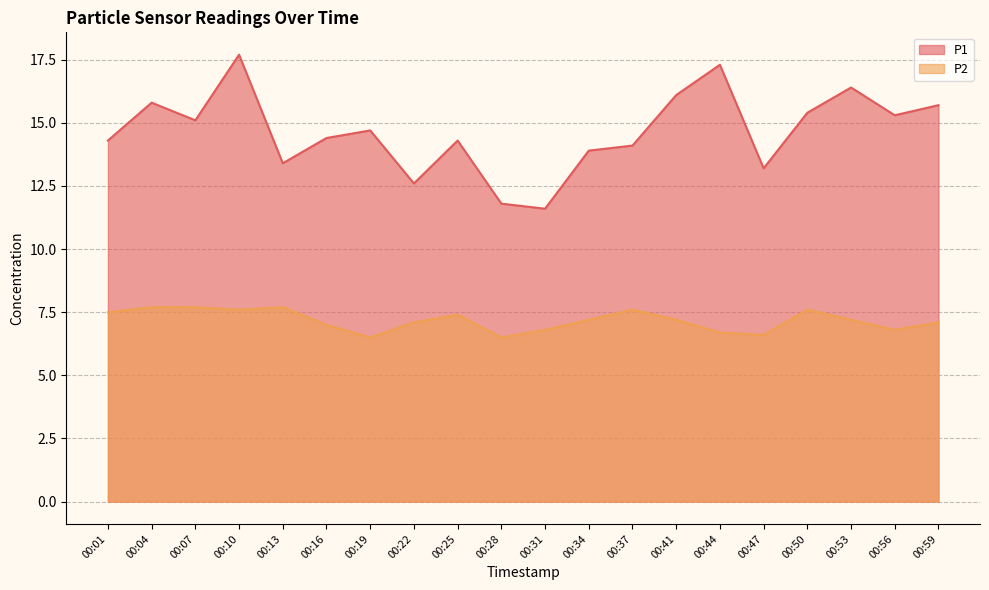

In P1, how many points are higher than both neighbors (excluding endpoints)?

6